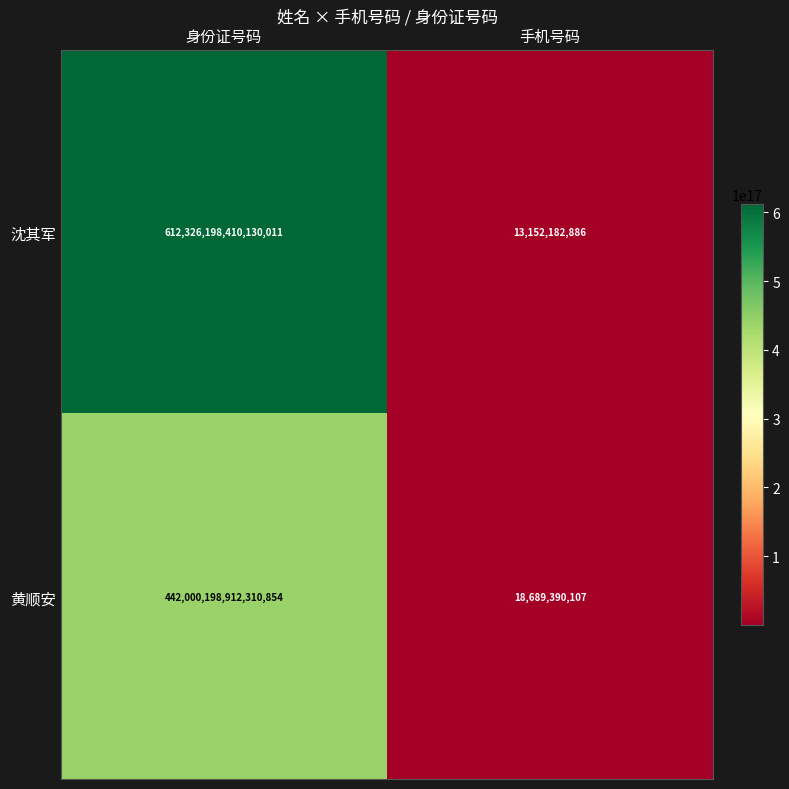

Where is 沈其军 nearest to the value 306163105781156480?

身份证号码